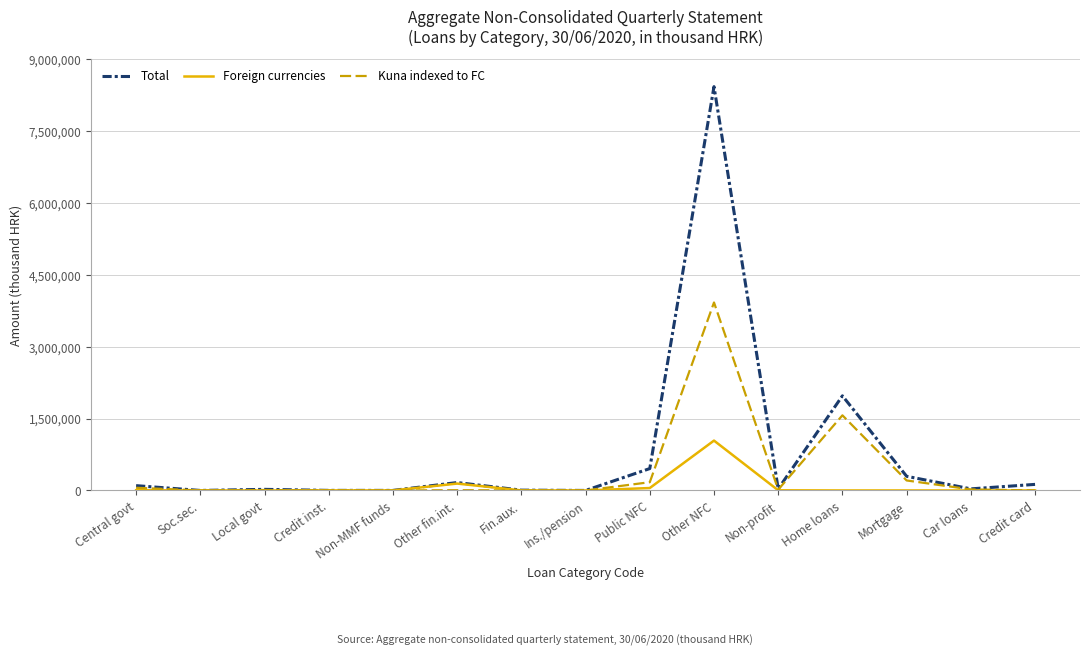

What is the minimum value for Total?

47